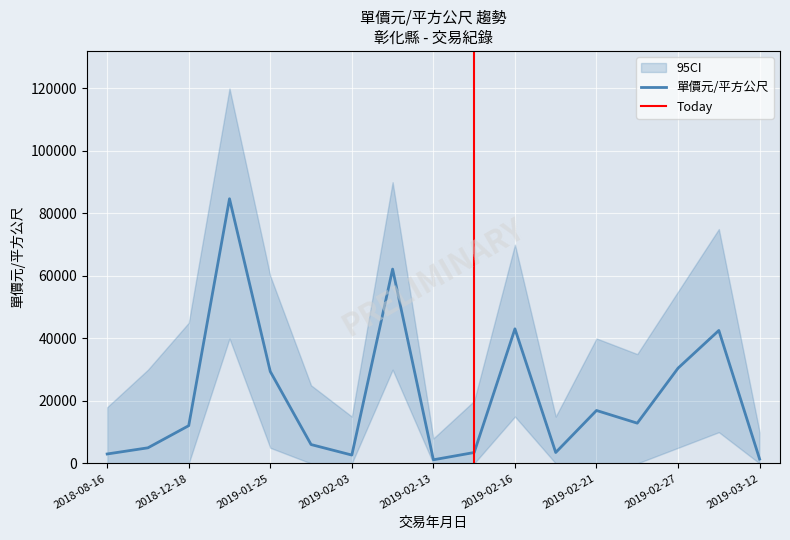

What is the maximum value shown in the chart?

84698